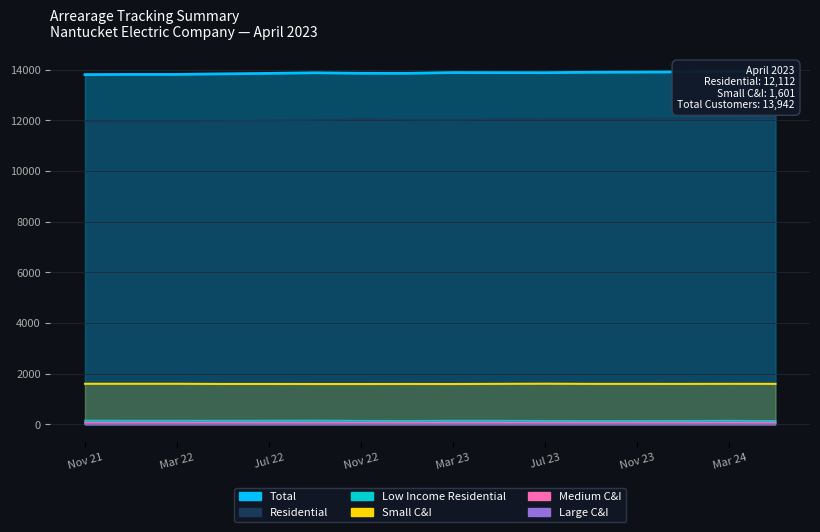

Reading right to left, extract all data points from this chart.

Residential: Apr 24=12112	Mar 24=12076	Jan 24=12074	Nov 23=12070	Sep 23=12059	Jul 23=12047	May 23=12052	Mar 23=12026	Jan 23=12034	Nov 22=12052	Sep 22=12020	Jul 22=12001	May 22=11982	Mar 22=11974	Jan 22=11974	Nov 21=11951
Low Income Residential: Apr 24=141	Mar 24=149	Jan 24=145	Nov 23=142	Sep 23=138	Jul 23=145	May 23=149	Mar 23=151	Jan 23=144	Nov 22=147	Sep 22=155	Jul 22=152	May 22=149	Mar 22=150	Jan 22=150	Nov 21=153
Small C&I: Apr 24=1601	Mar 24=1602	Jan 24=1599	Nov 23=1600	Sep 23=1600	Jul 23=1607	May 23=1601	Mar 23=1595	Jan 23=1596	Nov 22=1595	Sep 22=1595	Jul 22=1597	May 22=1597	Mar 22=1604	Jan 22=1604	Nov 21=1604
Medium C&I: Apr 24=77	Mar 24=77	Jan 24=78	Nov 23=78	Sep 23=77	Jul 23=77	May 23=77	Mar 23=77	Jan 23=76	Nov 22=76	Sep 22=76	Jul 22=77	May 22=77	Mar 22=77	Jan 22=77	Nov 21=77
Total: Apr 24=13942	Mar 24=13942	Jan 24=13915	Nov 23=13907	Sep 23=13901	Jul 23=13885	May 23=13887	Mar 23=13890	Jan 23=13860	Nov 22=13861	Sep 22=13881	Jul 22=13857	May 22=13838	Mar 22=13816	Jan 22=13816	Nov 21=13809